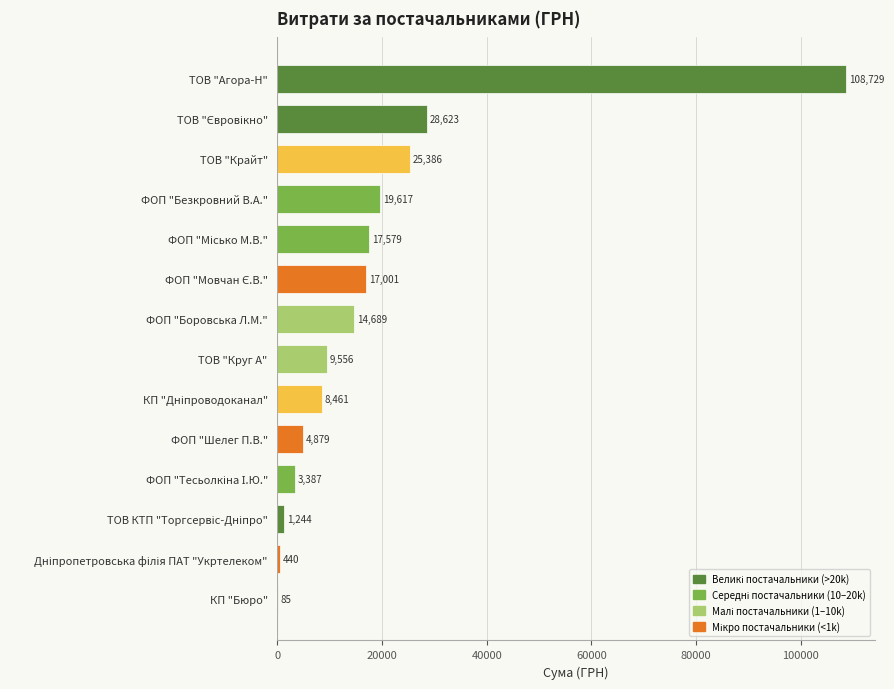

Which category has the highest value across all series?

ТОВ "Агора-Н"